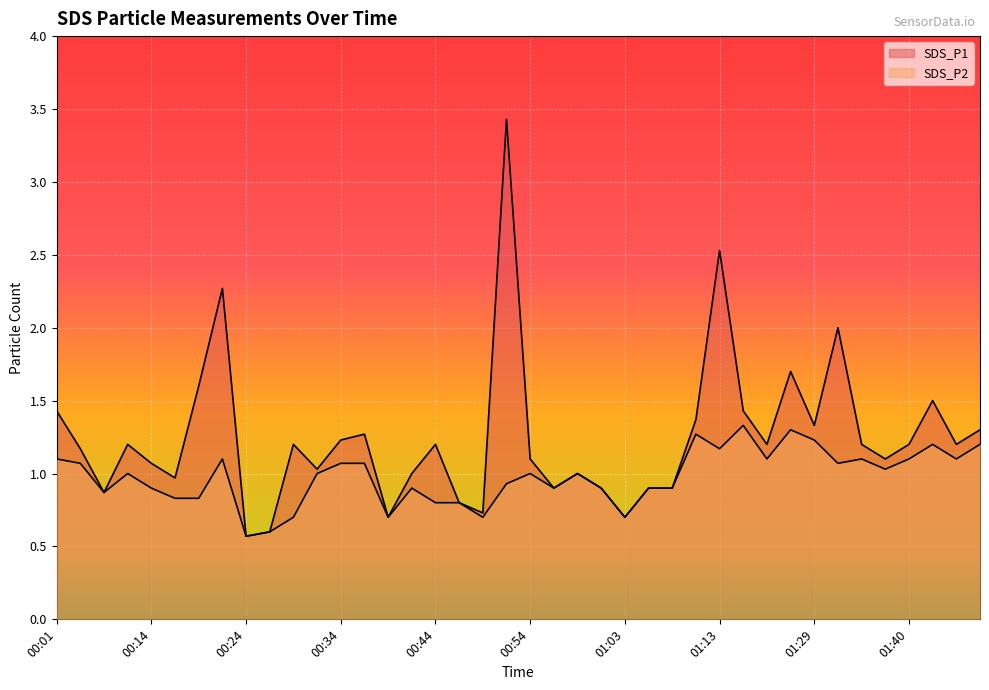

Is it true that SDS_P1 equals 0.7 at 01:45?

False